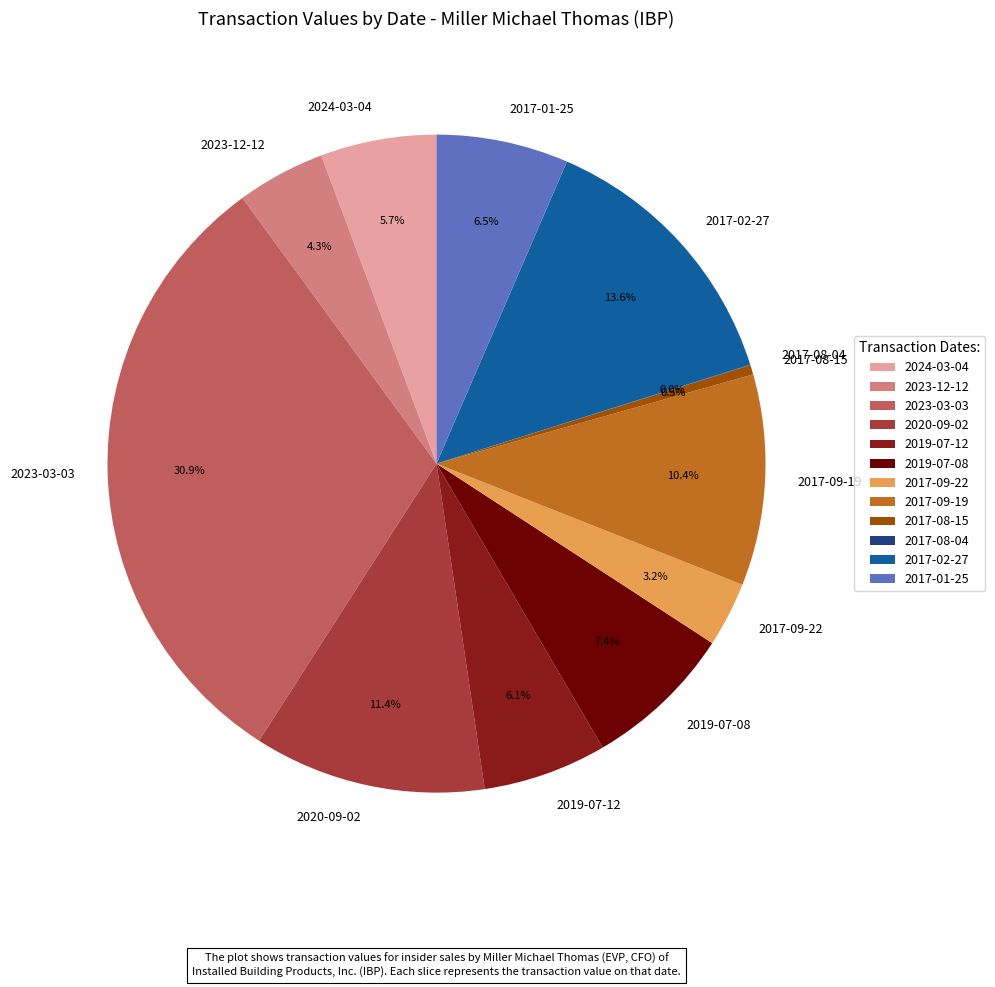

To the nearest percent, what is the combined percentage of 2023-12-12 and 2023-03-03?

35%